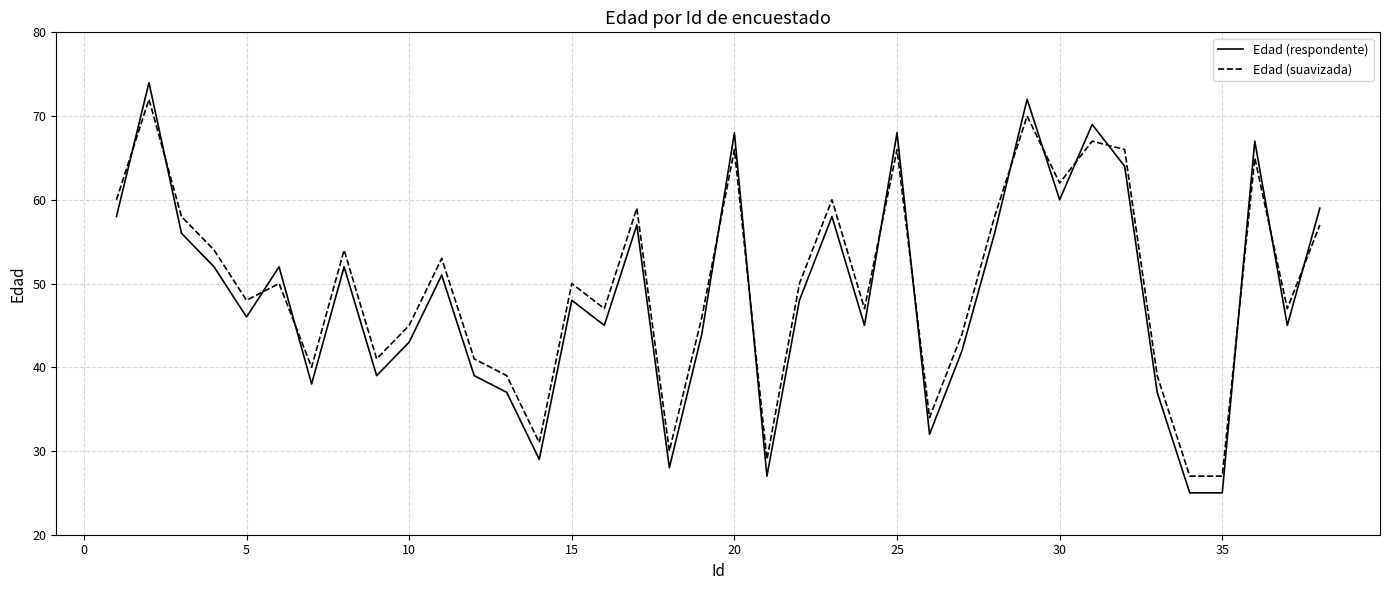

What is the difference between the second highest and second lowest values in the Edad (suavizada) series?

43